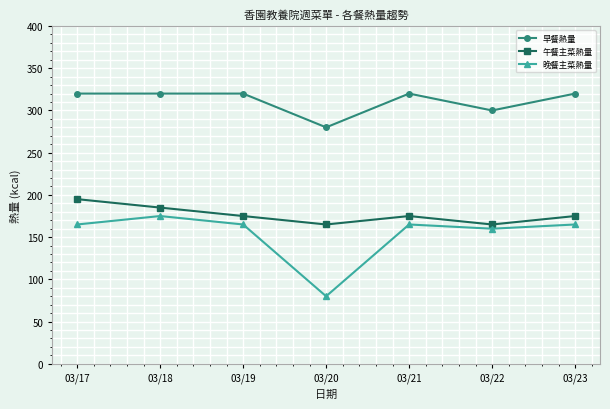

True or false: 晚餐主菜熱量 has a value of 165 at 03/23.

True